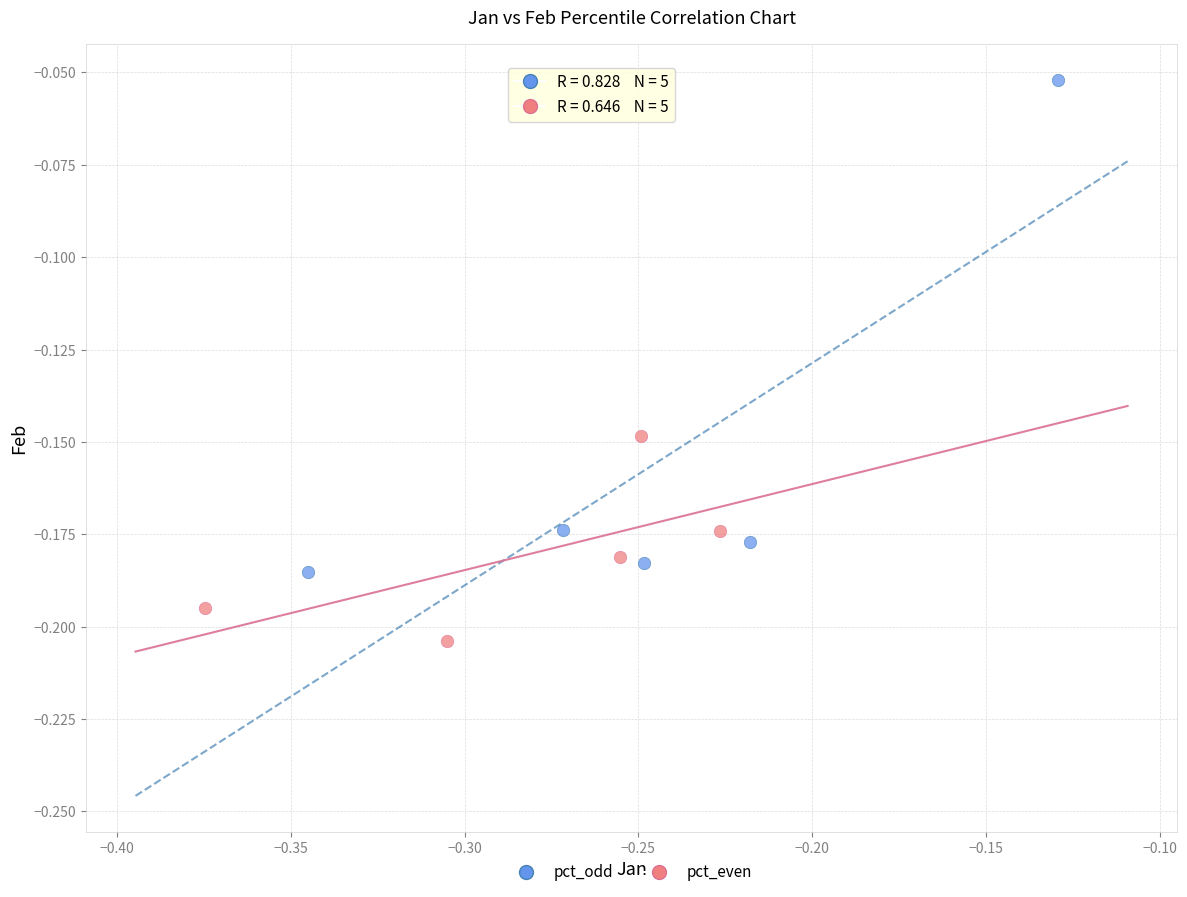

What are all the series names shown in the legend?

pct_odd, pct_even